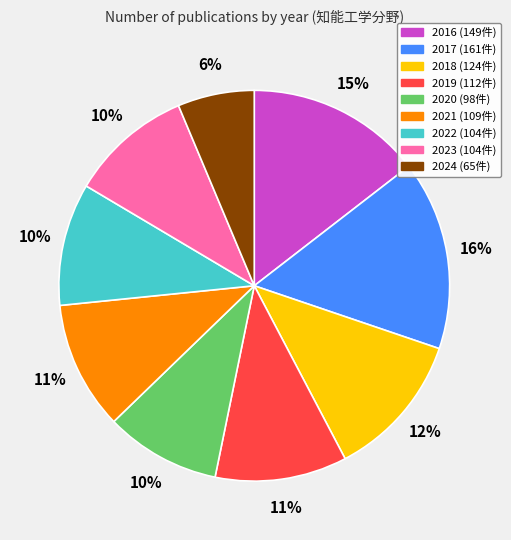

What percentage is the 2020 slice, to the nearest percent?

10%